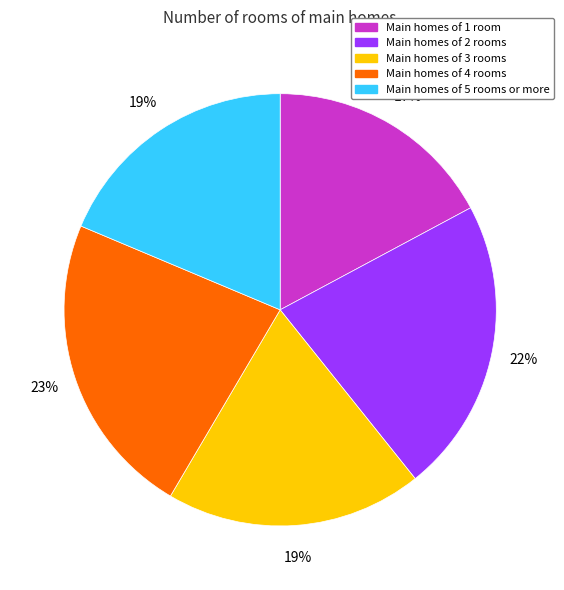

Which category has the smallest portion of the pie?

Main homes of 1 room